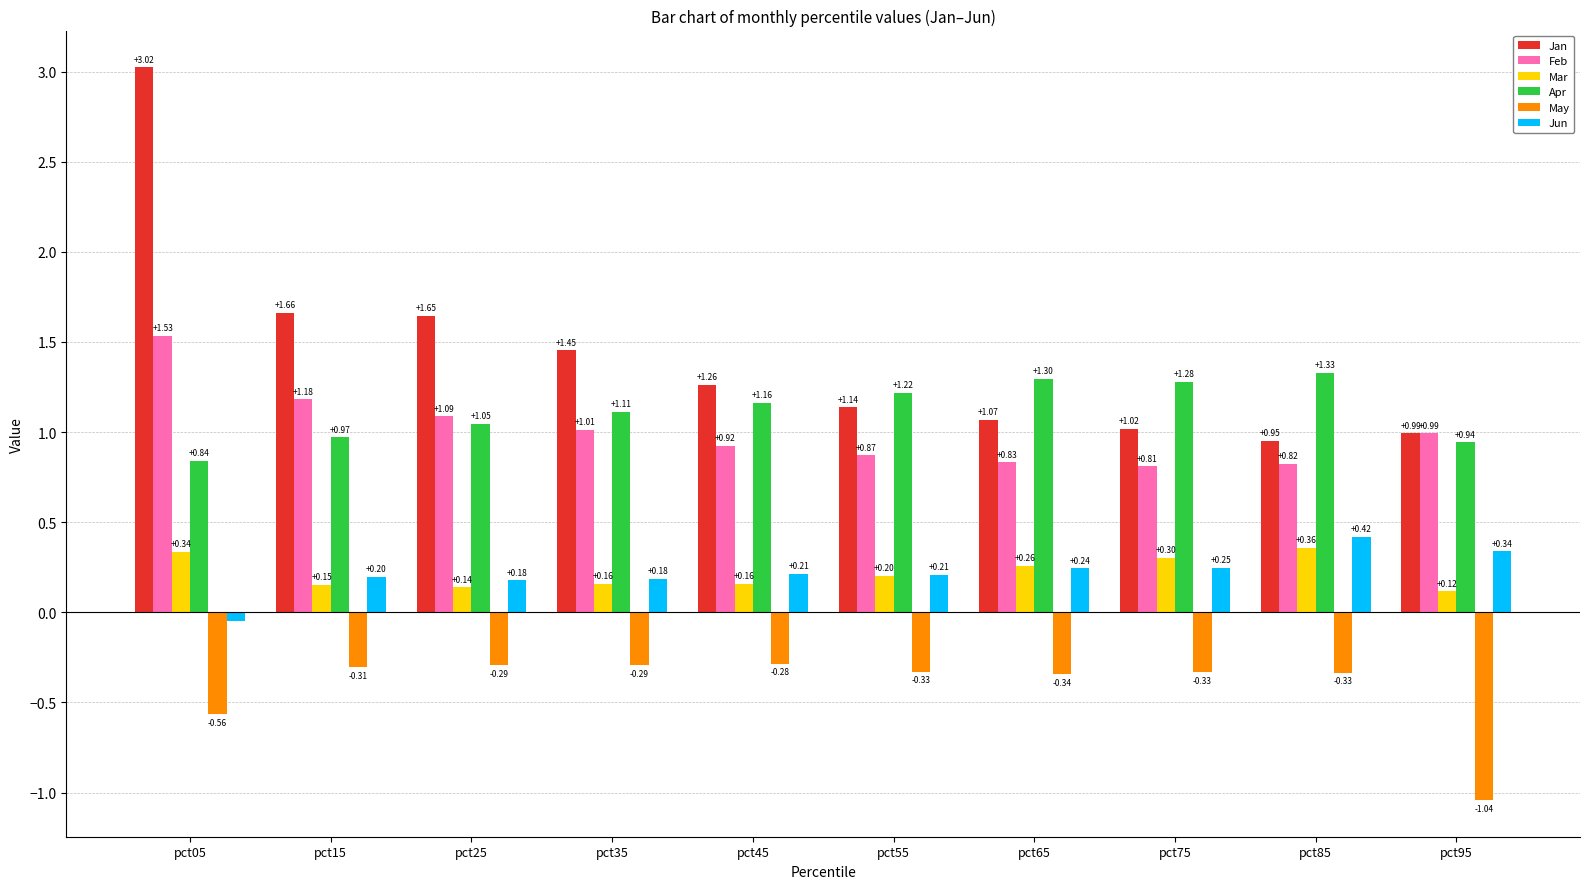

Which series has the largest range (max minus min)?

Jan